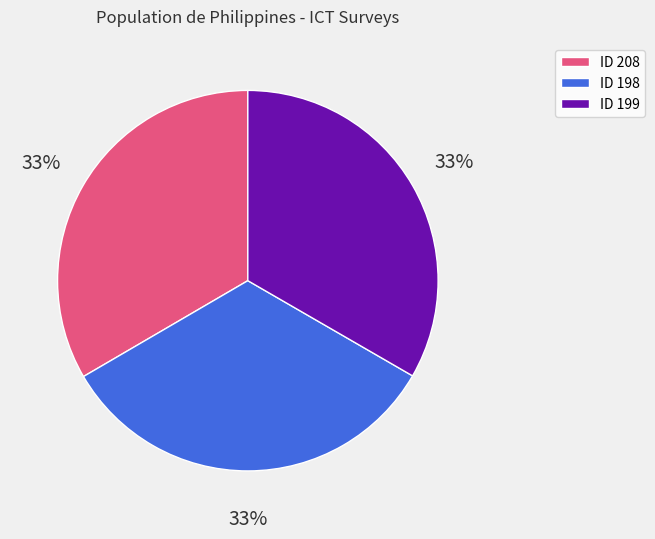

Approximately how many times larger is the value at ID 198 compared to ID 208?

1.0